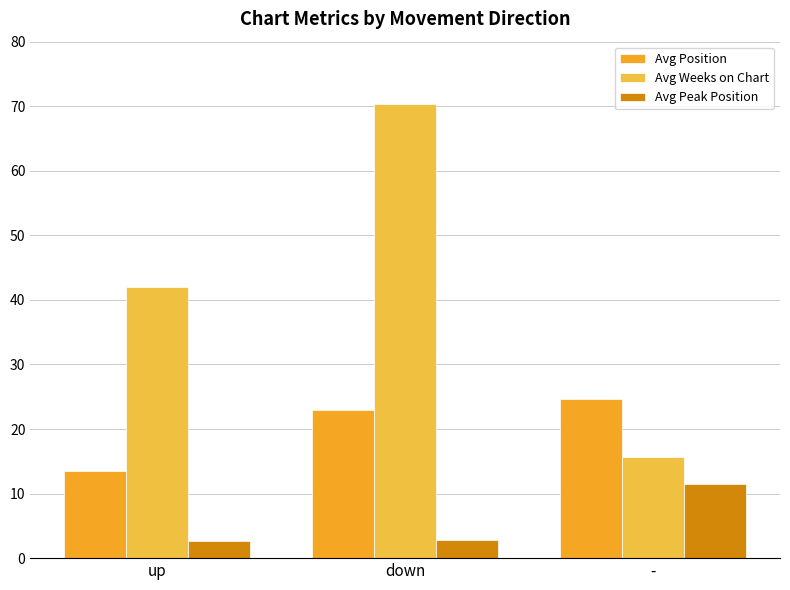

What value does the Avg Peak Position series have at -?

11.4